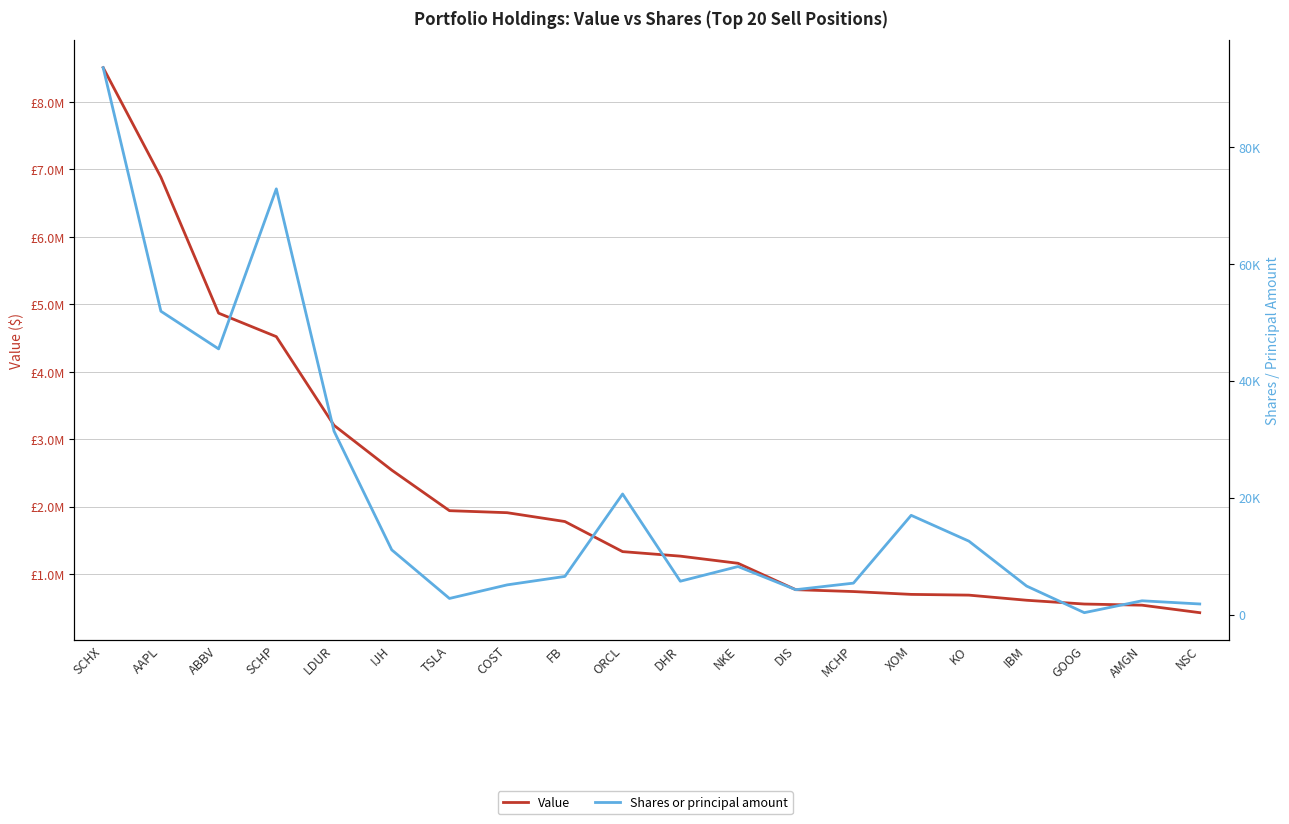

What is the difference between the Value values at DHR and FB?

513000